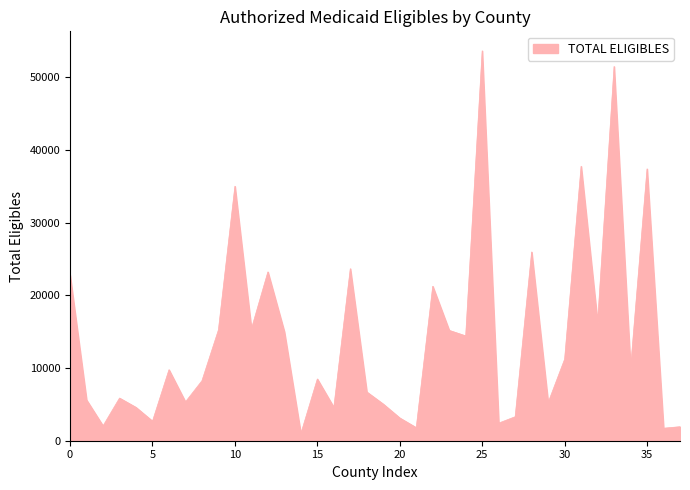

What is the greatest value displayed?

53616